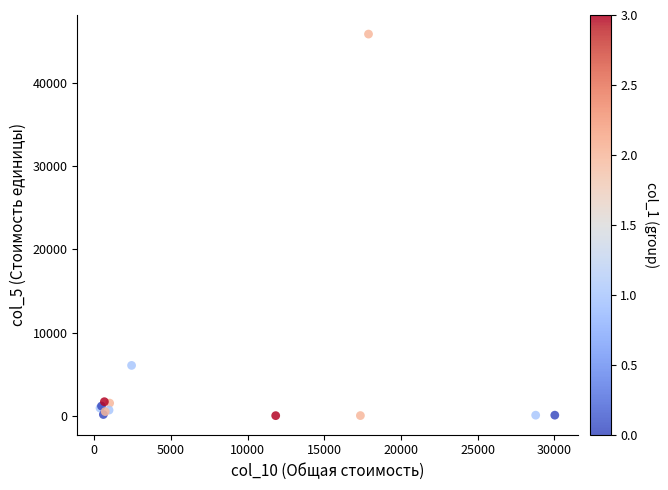

What Y value in the scatter plot is closest to 22944?

6055.4